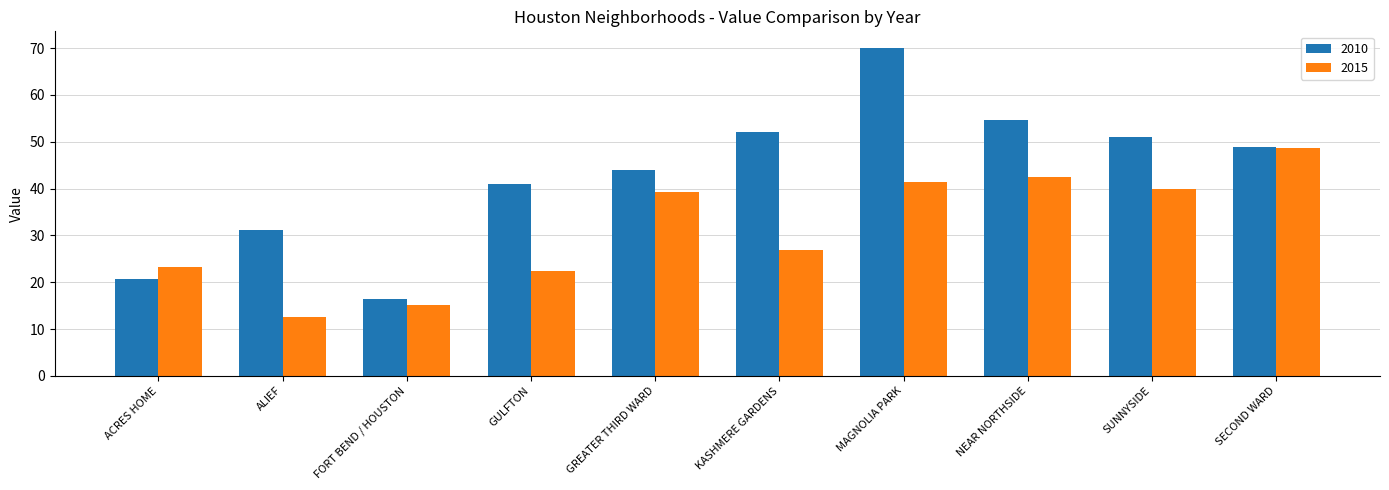

Where is 2010 nearest to the value 43?

GREATER THIRD WARD